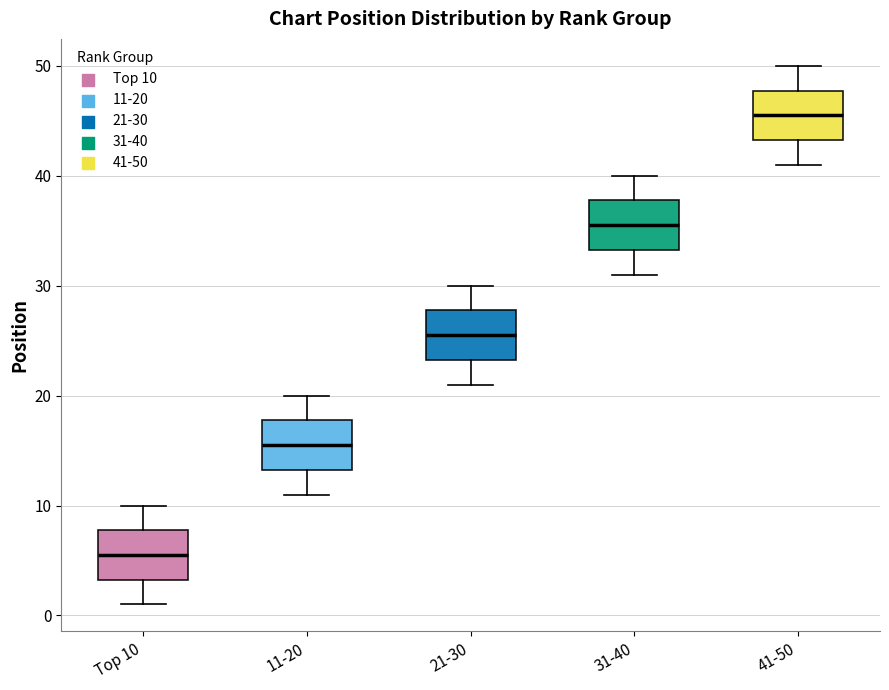

Reading left to right, transcribe this box plot: for each box, give where its median line is, the range the box spans, and where its two whiskers end, as read against the y-axis. The values are not printed on the chart, so give them approximately, as read against the axis.

Top 10: median 6, box 3 to 8, whiskers 1 to 10
11-20: median 16, box 13 to 18, whiskers 11 to 20
21-30: median 26, box 23 to 28, whiskers 21 to 30
31-40: median 36, box 33 to 38, whiskers 31 to 40
41-50: median 46, box 43 to 48, whiskers 41 to 50